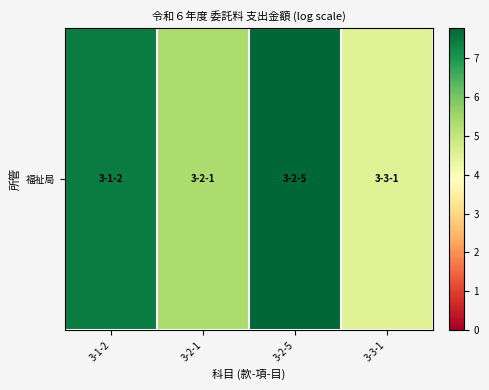

Reading right to left, list all the values displayed in this chart.

3-3-1=4.5	3-2-5=7.8	3-2-1=5.3	3-1-2=7.4